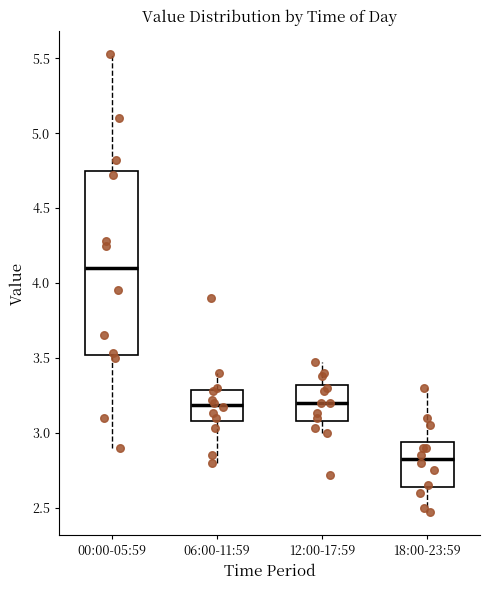

Comparing the boxes themselves (not the whiskers), which one is the tallest?

00:00-05:59